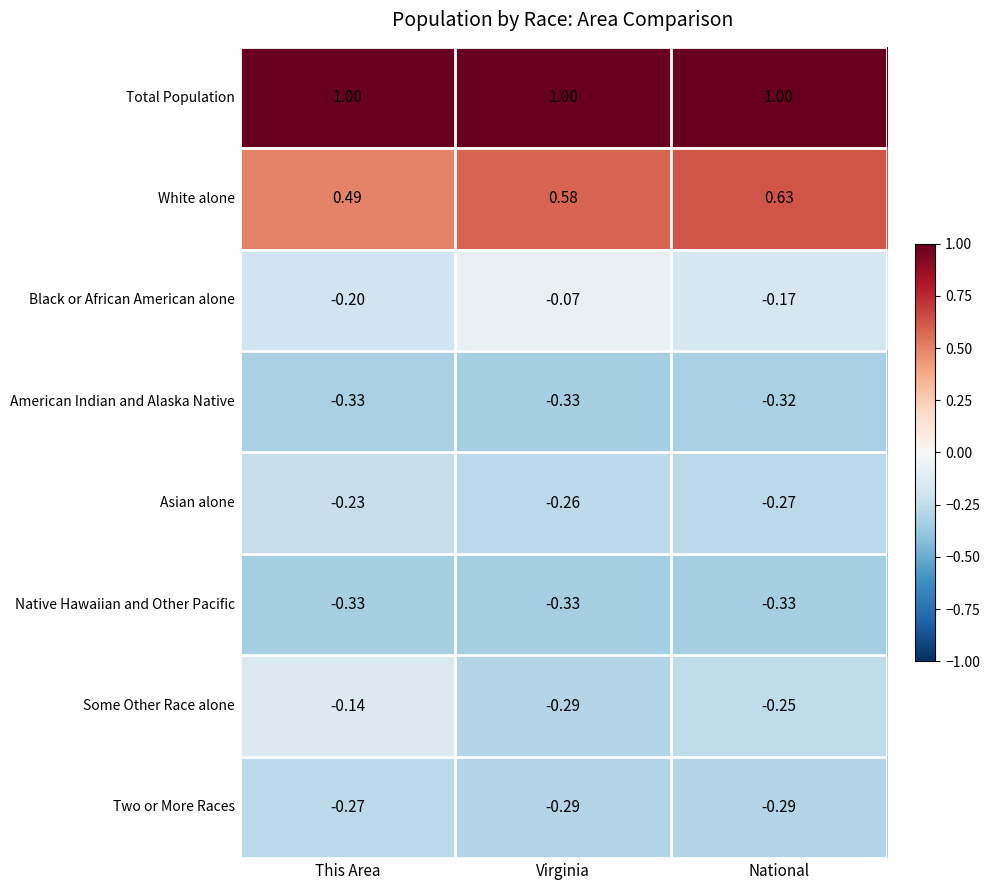

At which label does Two or More Races reach its peak?

This Area